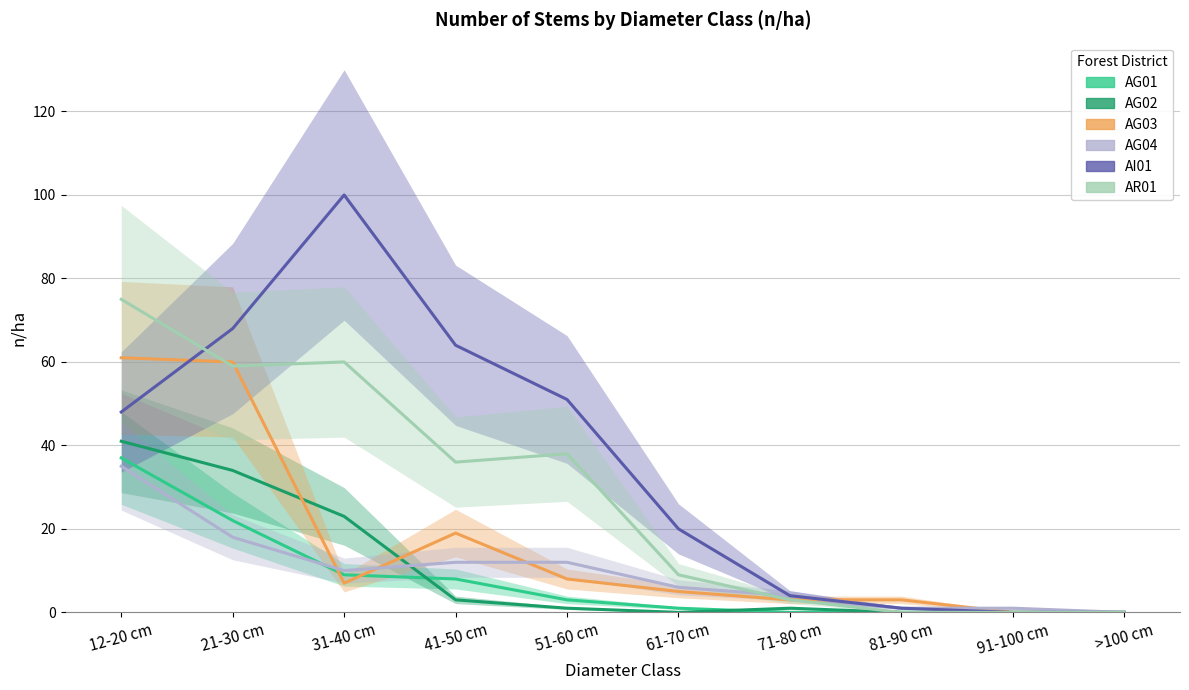

What is the difference between the maximum and second lowest values in the AI01 series?

100